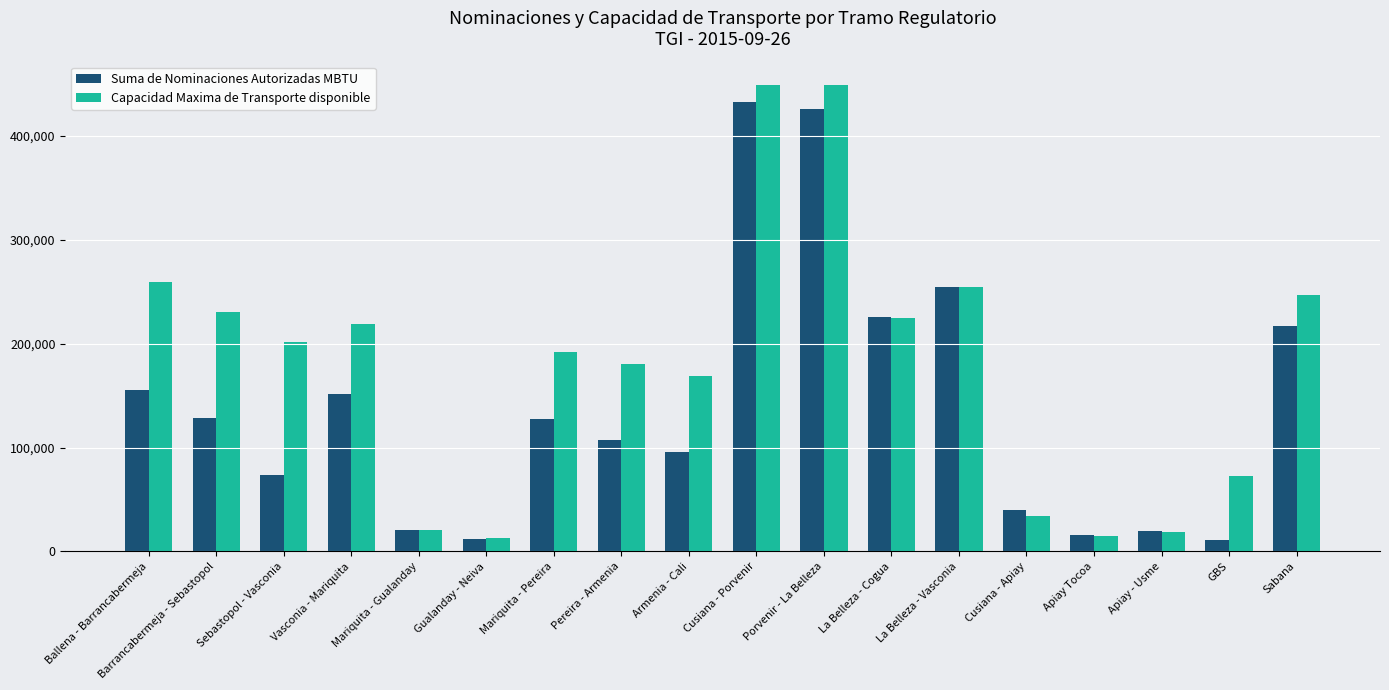

At which label is Capacidad Maxima de Transporte disponible closest to 230856?

Barrancabermeja - Sebastopol